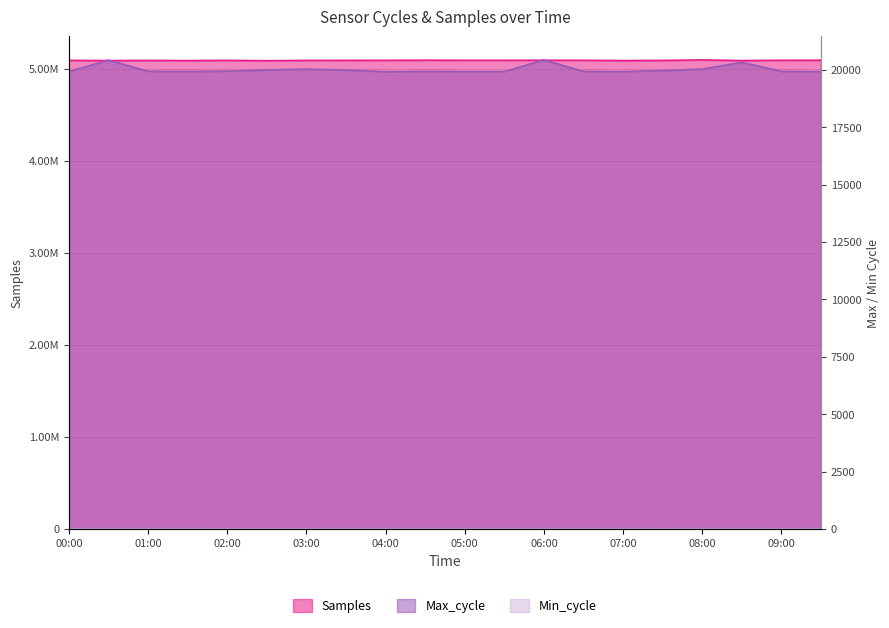

True or false: Samples has a value of 5094910 at 04:00.

True